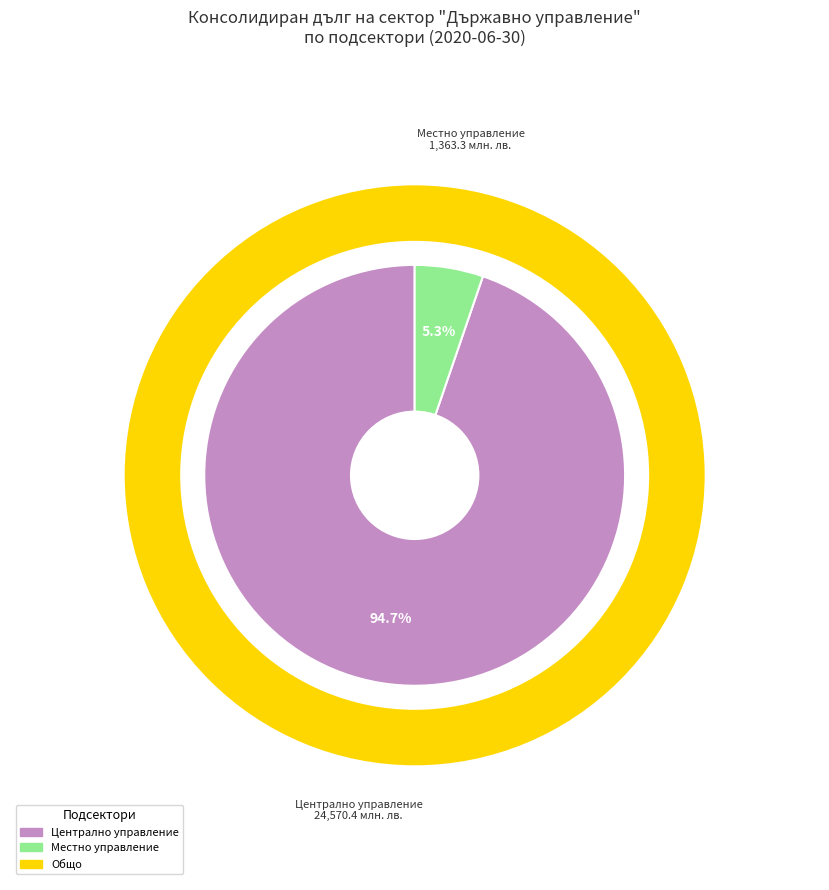

What percentage is the Централно управление slice, to the nearest percent?

95%